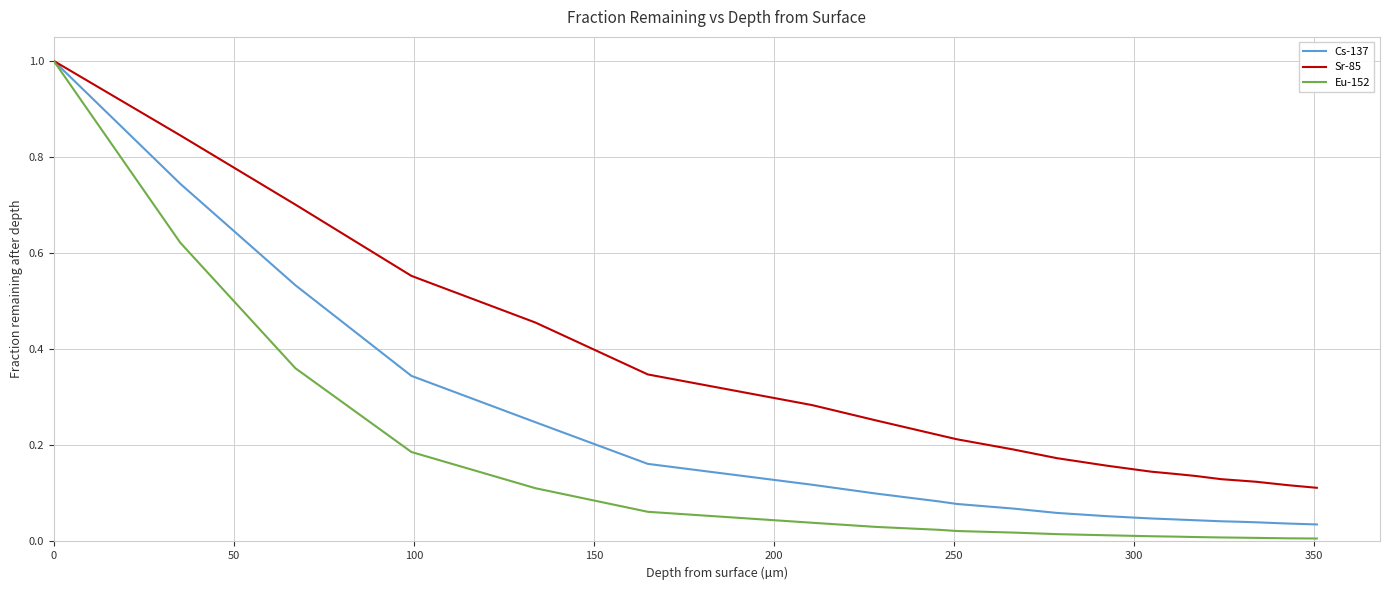

What is the maximum value for Eu-152?

1.0